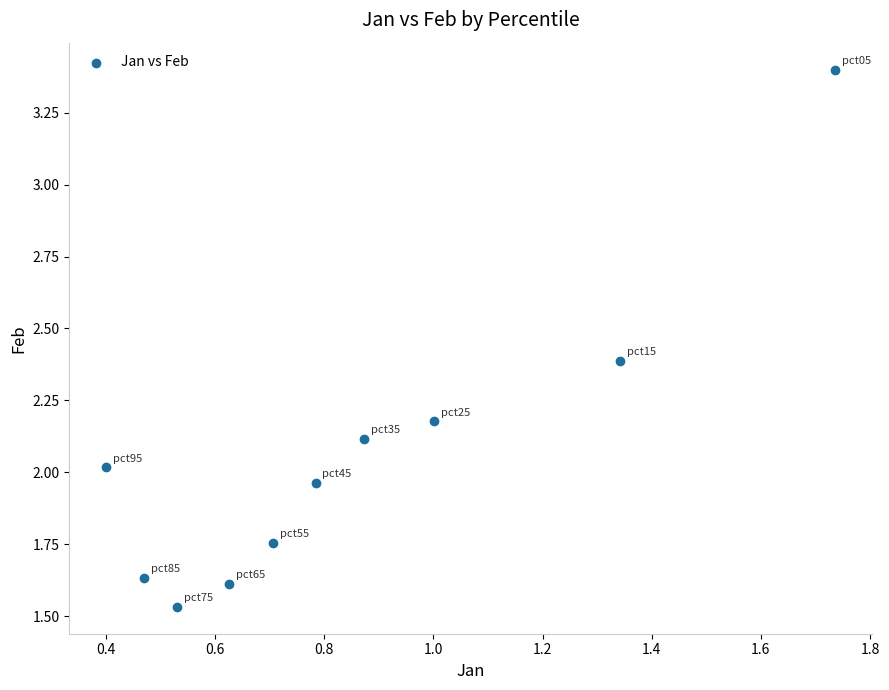

What is the range of X values (max minus min)?

1.3